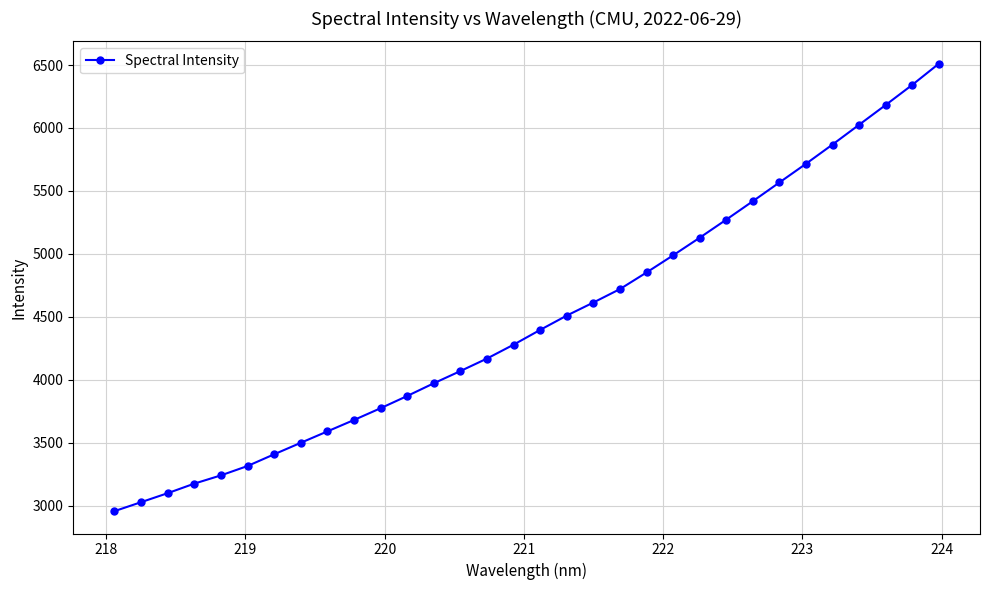

What is the maximum value shown in the chart?

6510.4